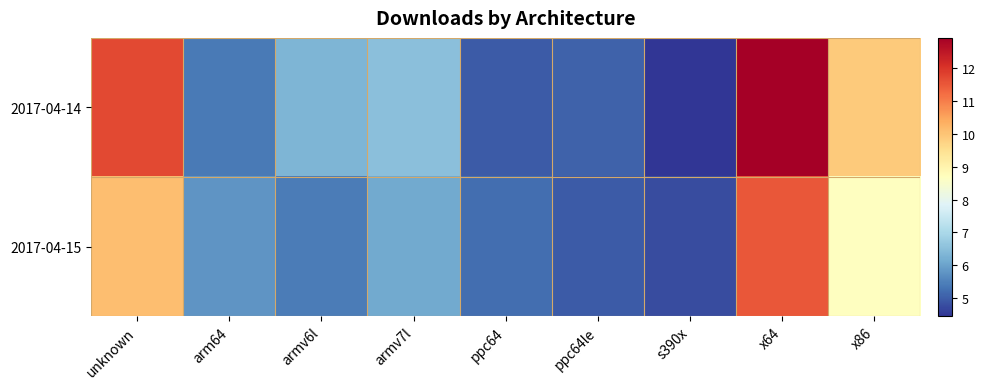

Between arm64 and s390x, which series saw the biggest shift?

2017-04-15